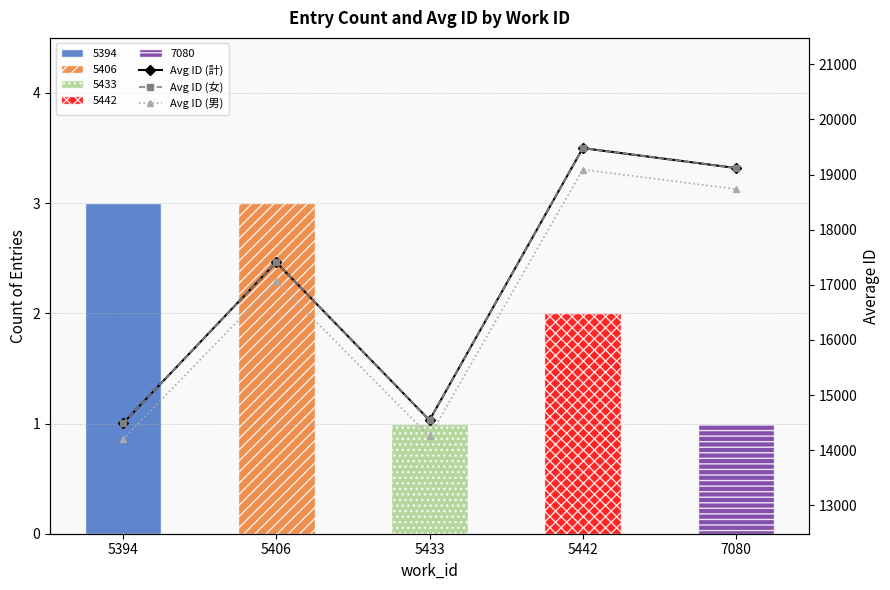

Is the value of Avg ID (女) at 5433 greater than the value of Avg ID (男) at 5433?

Yes